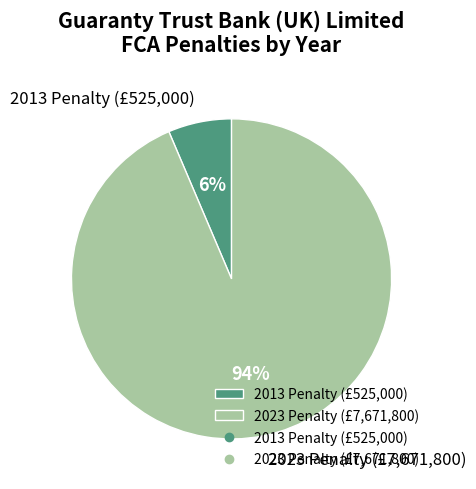

True or false: 2023 Penalty (£7,671,800) accounts for 99% of the total.

False